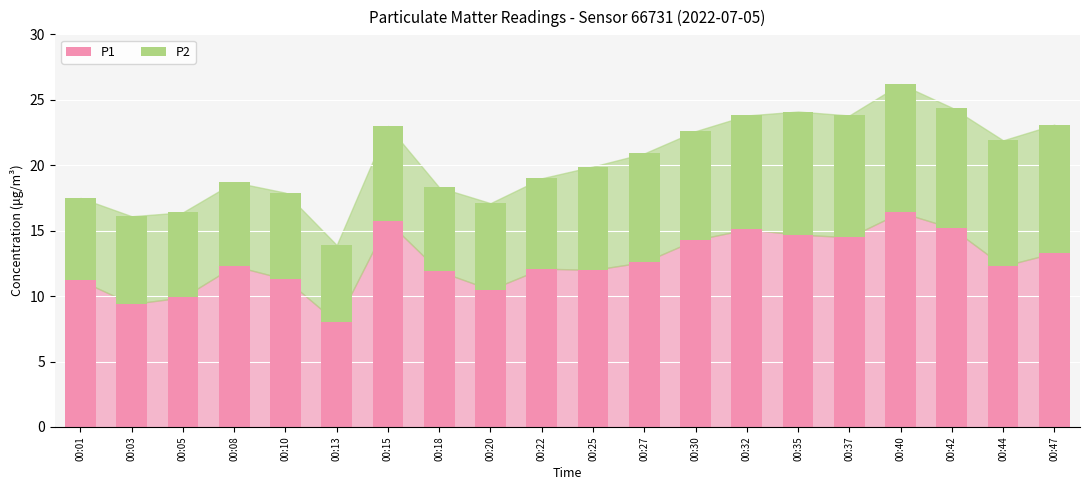

Read the P1 value at 00:27.

12.6